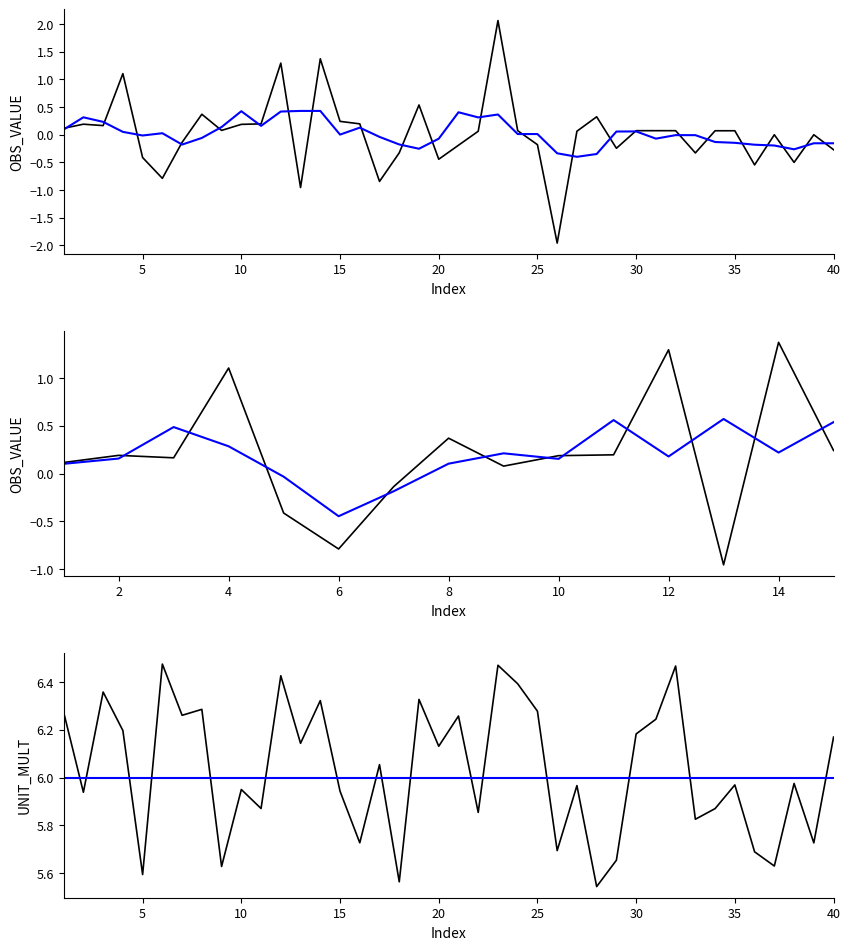

How many data points are less than 0?

15